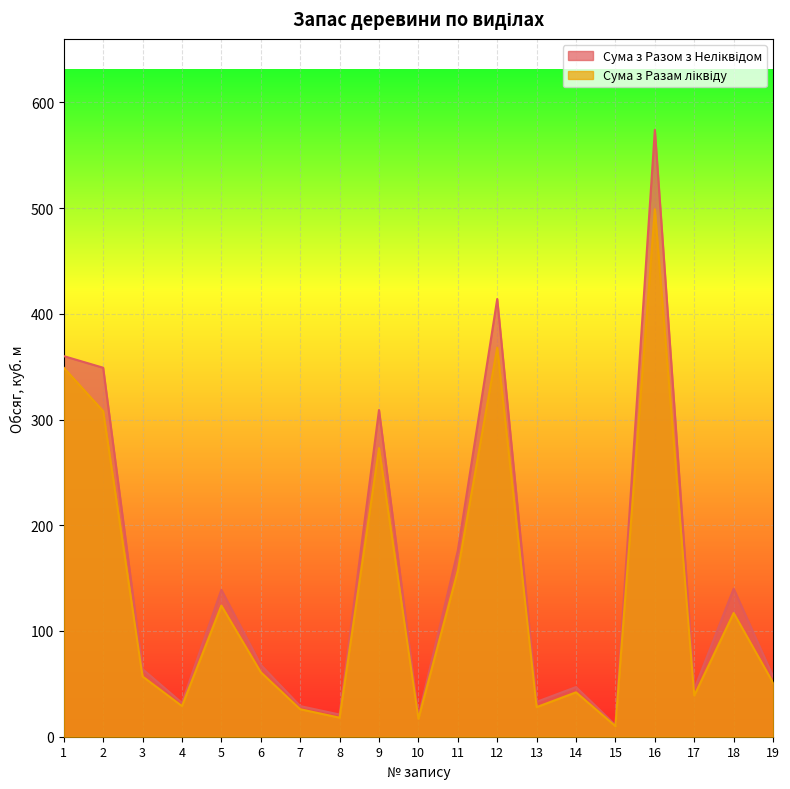

List the labels in order of Сума з Разом з Неліквідом value, largest first.

16, 12, 1, 2, 9, 11, 18, 5, 6, 3, 19, 14, 17, 13, 4, 7, 8, 10, 15